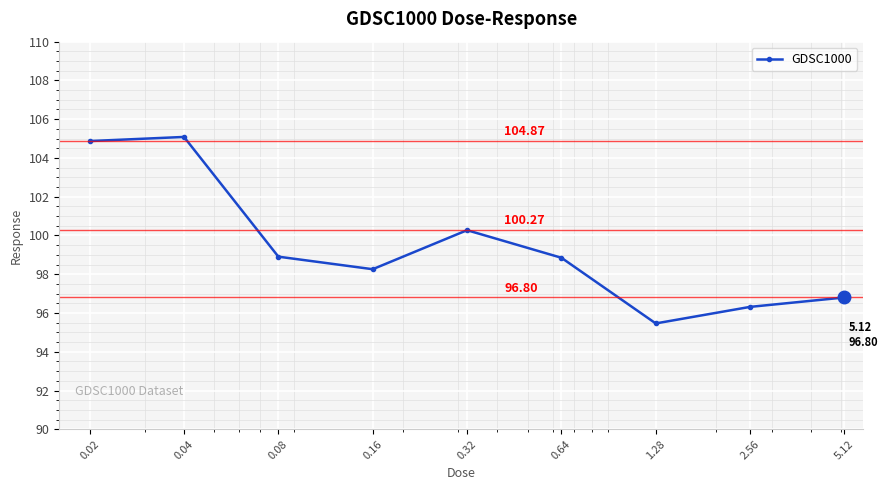

What is the difference between the maximum and minimum values?

9.6